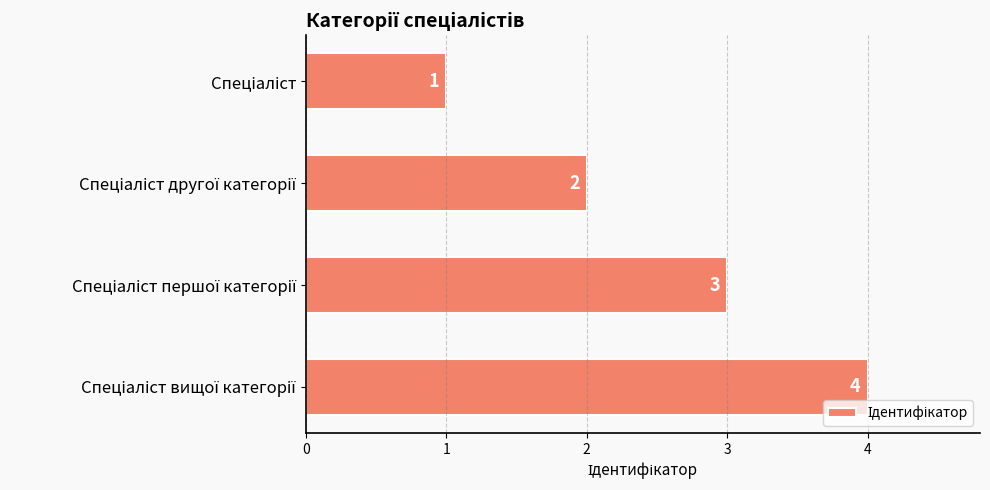

What is the greatest value displayed?

4